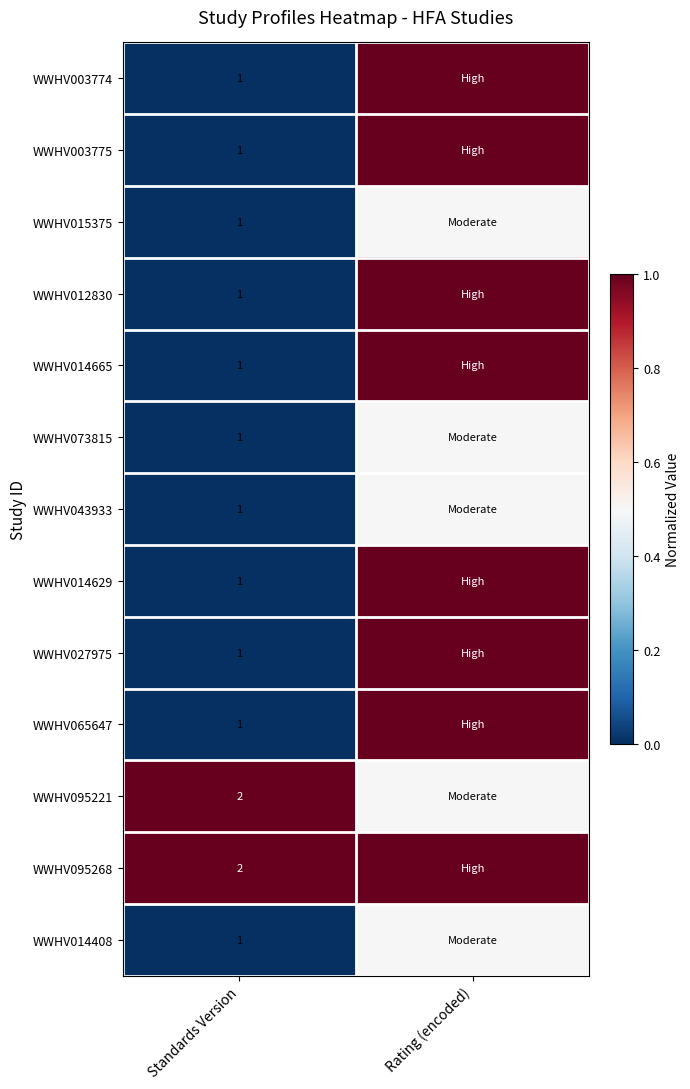

What is the difference between the highest and lowest values at Standards Version?

1.0